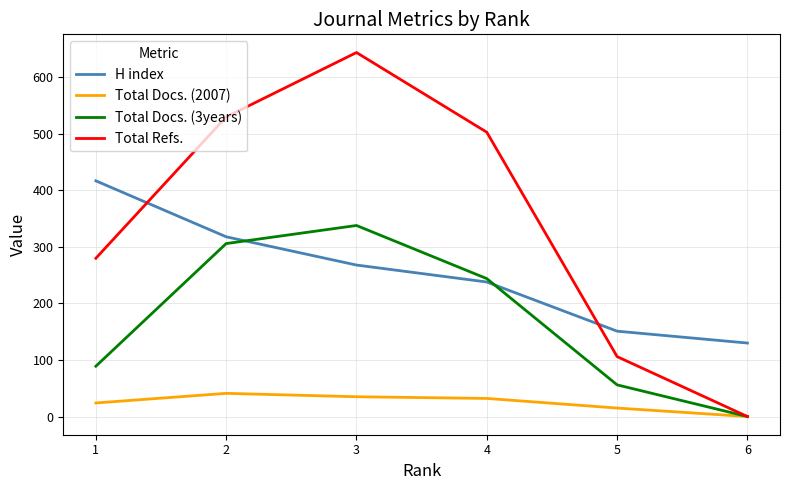

Which category has the lowest value across all series?

6